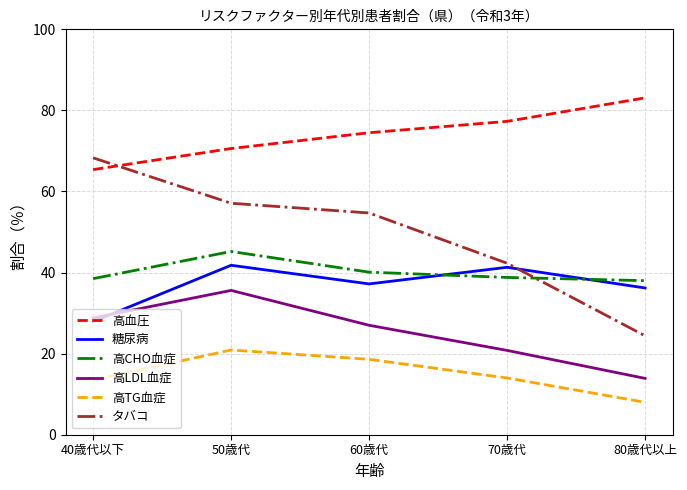

What position from the right is 60歳代?

3